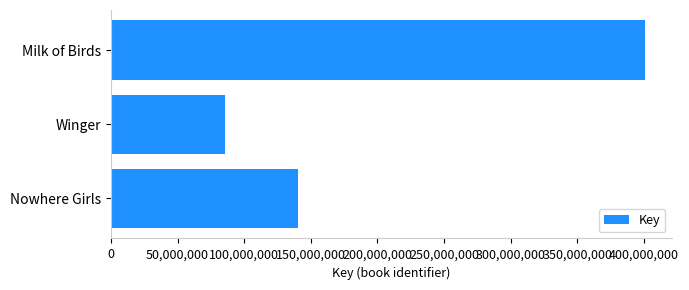

Between Winger and Milk of Birds, which is larger?

Milk of Birds